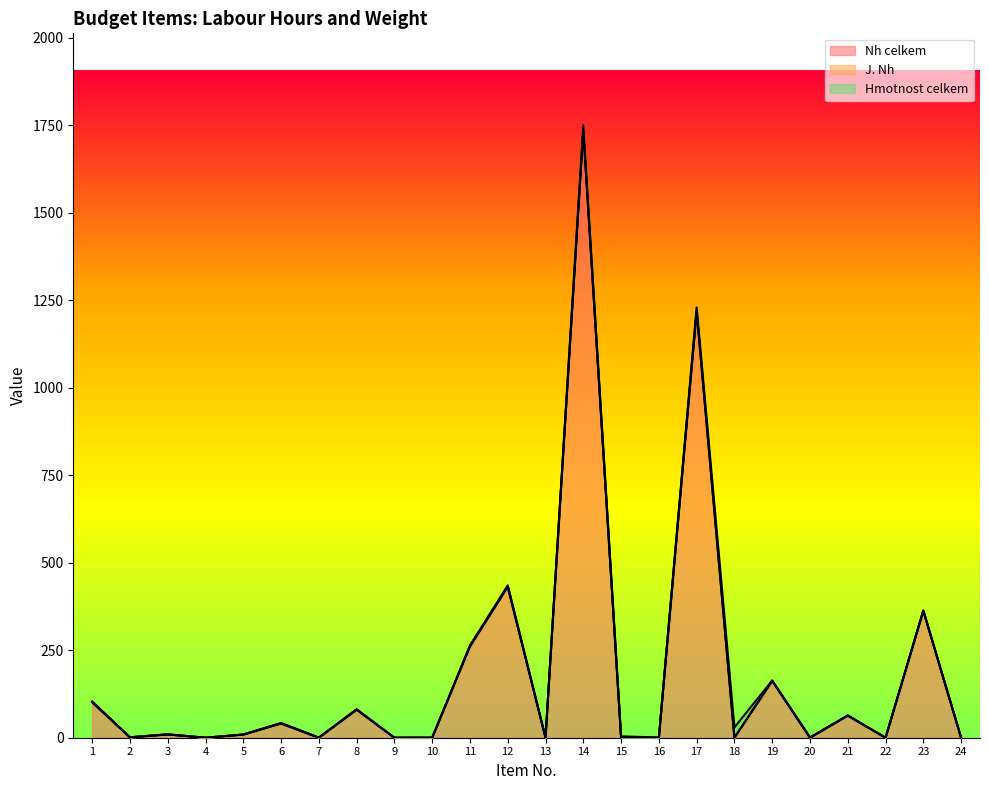

Which category has the highest value across all series?

14